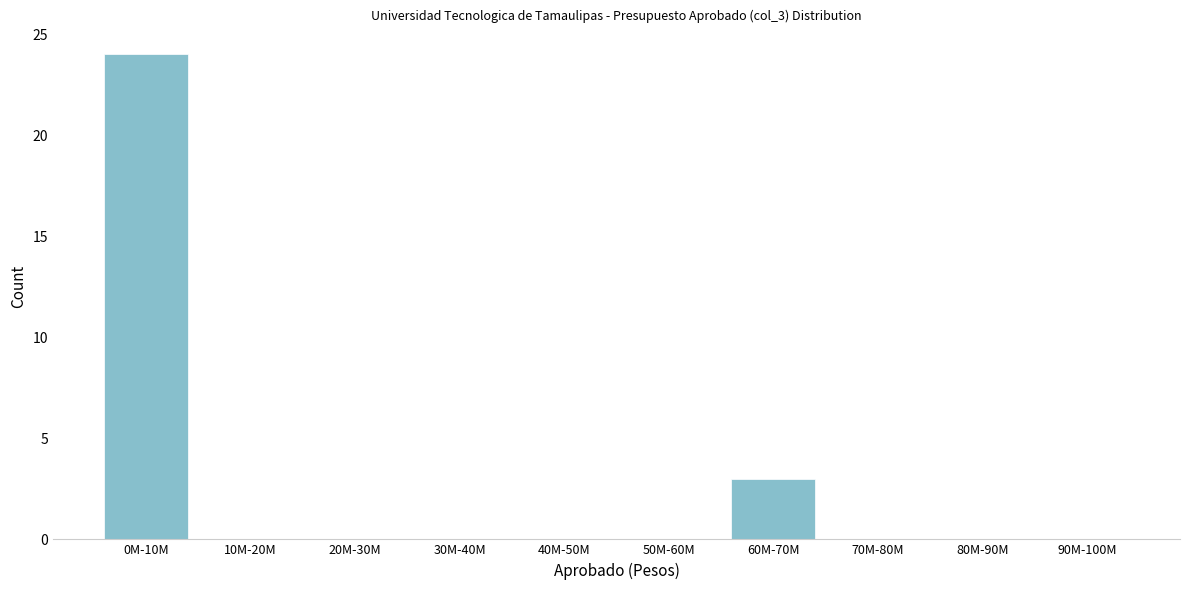

Reading right to left, list all the values displayed in this chart.

90M-100M=0	80M-90M=0	70M-80M=0	60M-70M=3	50M-60M=0	40M-50M=0	30M-40M=0	20M-30M=0	10M-20M=0	0M-10M=24